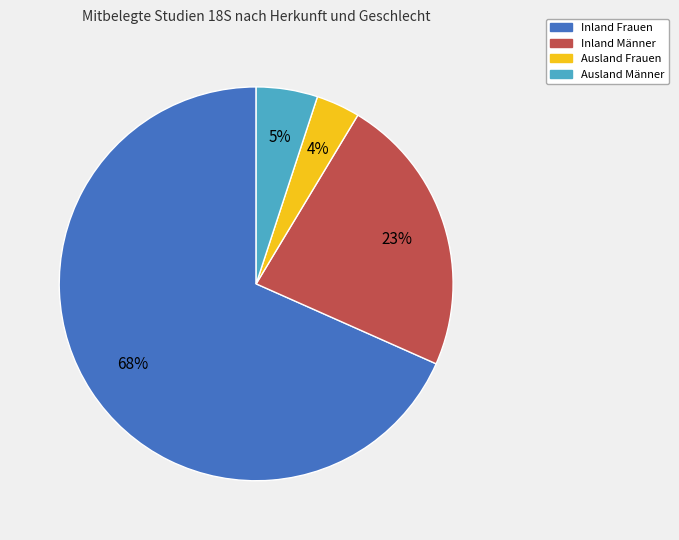

What is the largest slice in the pie chart?

Inland Frauen